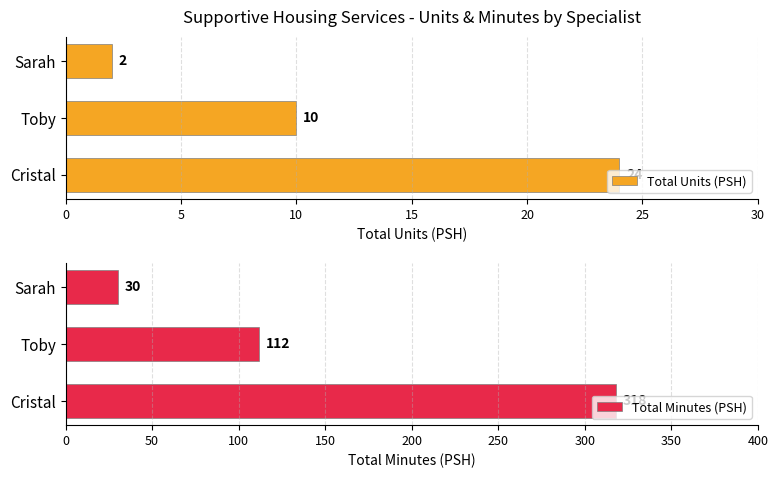

Which series has the largest range (max minus min)?

Total Minutes (PSH)